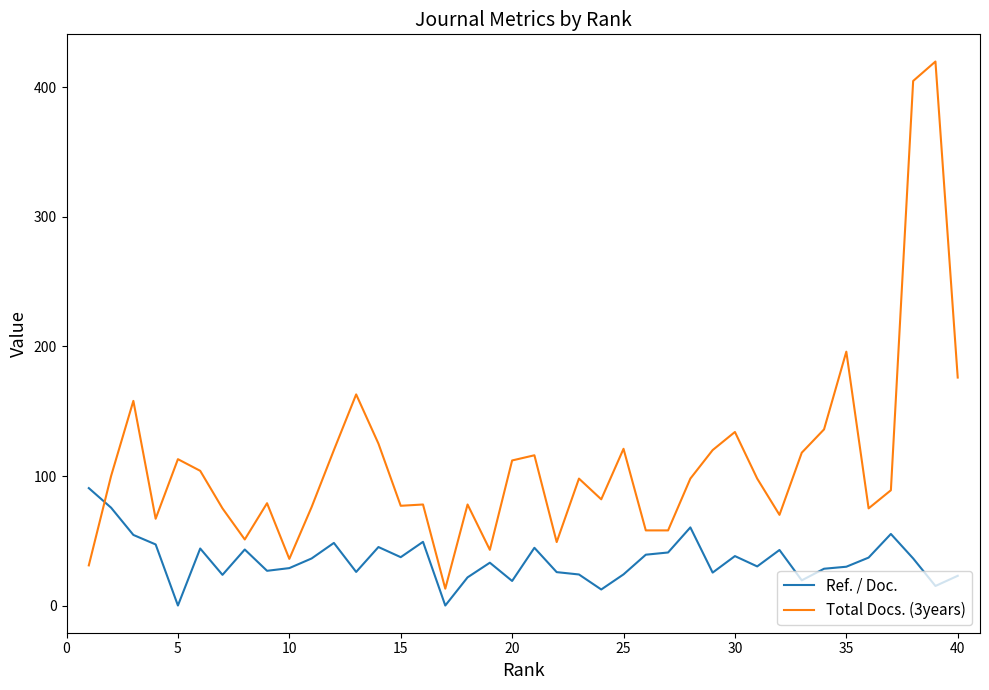

Which series has the widest spread of values?

Total Docs. (3years)